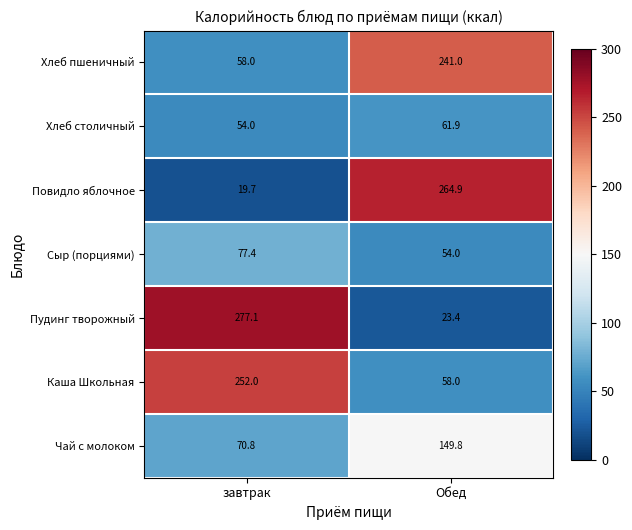

Reading left to right, what are all the values shown in this chart?

Хлеб пшеничный: 58.0	241.0
Хлеб столичный: 54.0	61.9
Повидло яблочное: 19.7	264.9
Сыр (порциями): 77.4	54.0
Пудинг творожный: 277.1	23.4
Каша Школьная: 252.0	58.0
Чай с молоком: 70.8	149.8